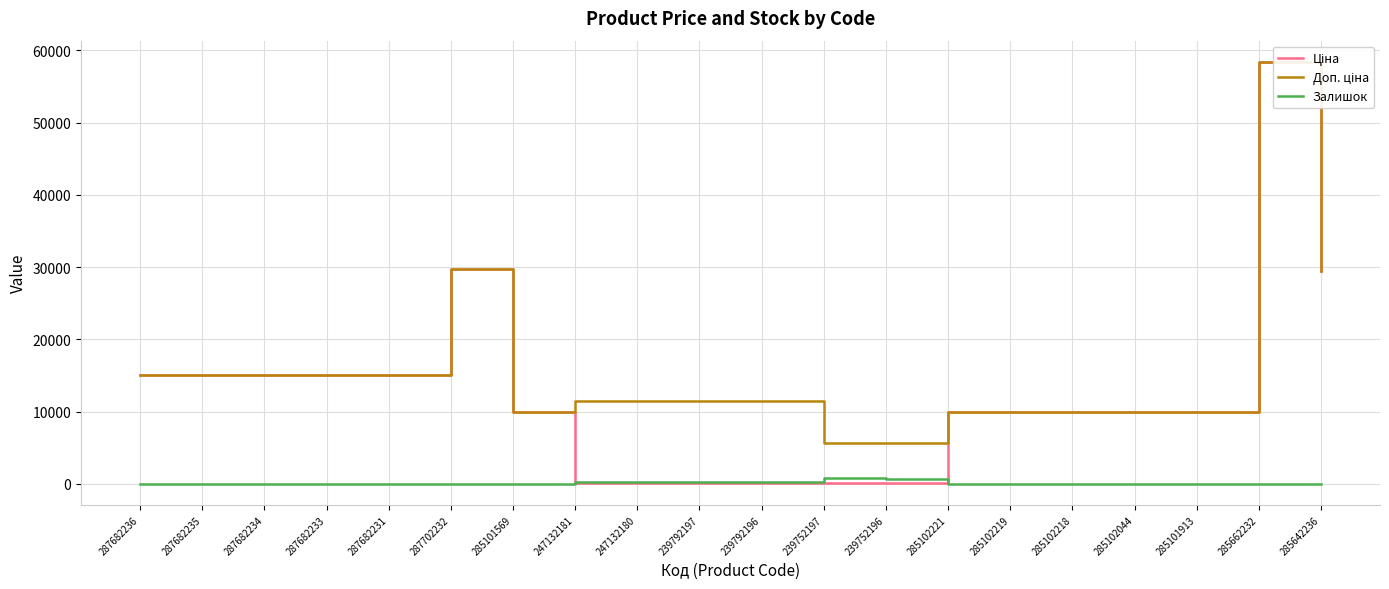

Does the chart display data point markers on the line(s)?

No